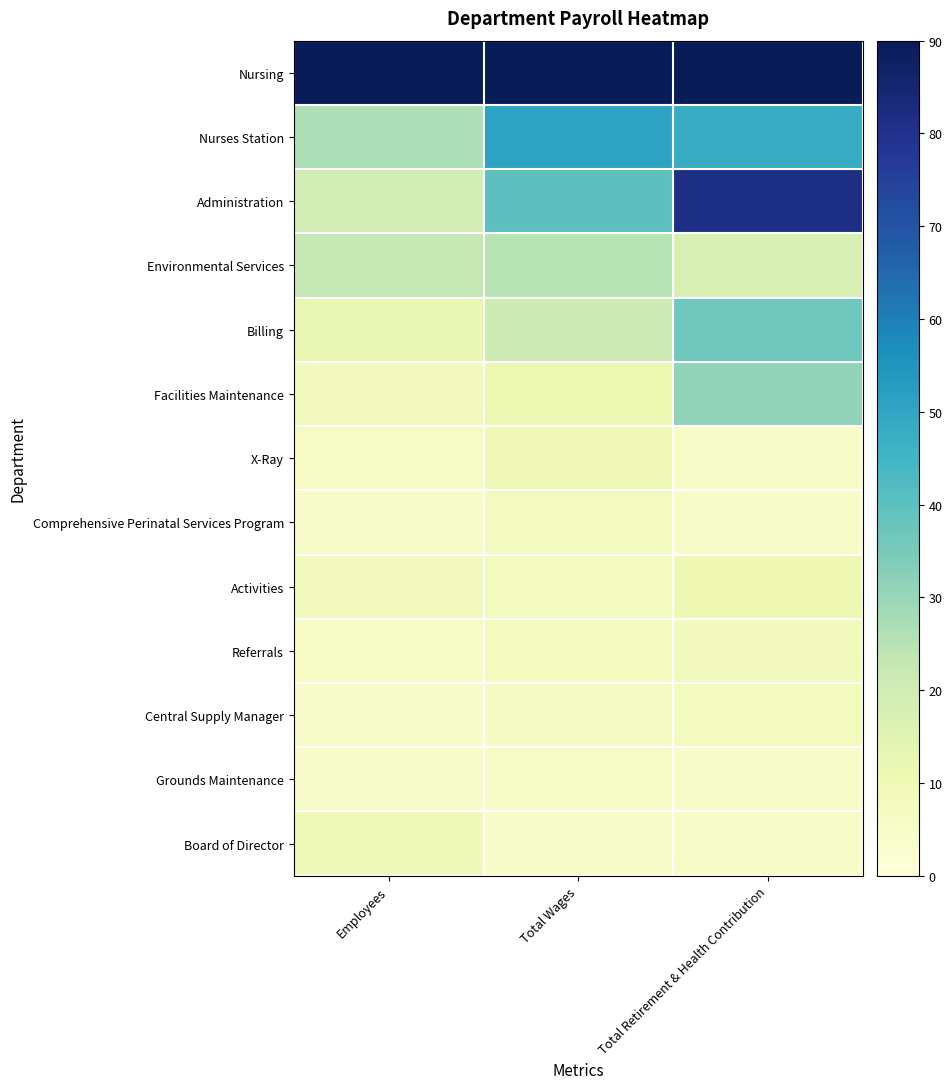

Rank the series at Total Wages from lowest to highest value.

Board of Director, Grounds Maintenance, Central Supply Manager, Referrals, Activities, Comprehensive Perinatal Services Program, X-Ray, Facilities Maintenance, Billing, Environmental Services, Administration, Nurses Station, Nursing